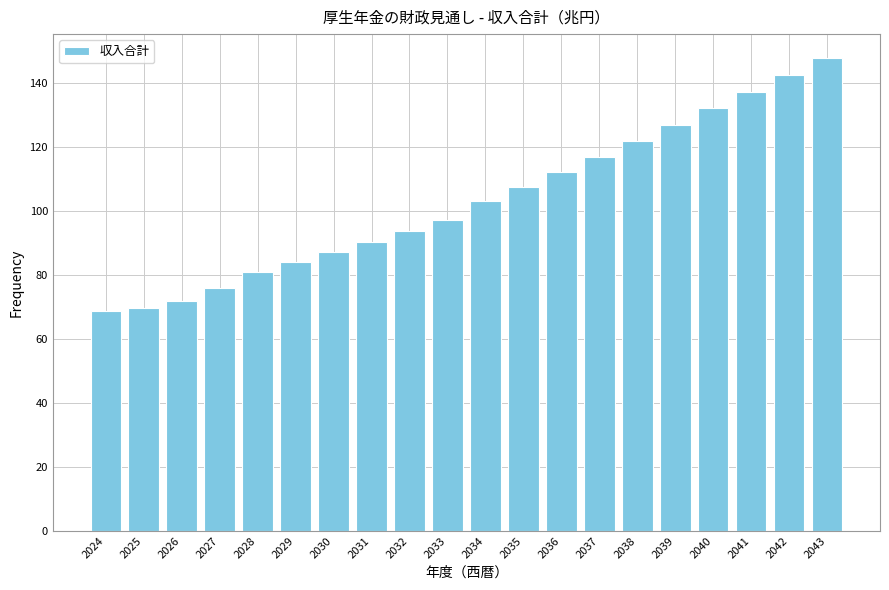

Reading left to right, extract all data points from this chart.

2024=68.7	2025=69.7	2026=71.9	2027=76.1	2028=81.0	2029=84.1	2030=87.3	2031=90.5	2032=93.8	2033=97.1	2034=103.3	2035=107.7	2036=112.3	2037=117.1	2038=122.0	2039=127.1	2040=132.3	2041=137.4	2042=142.6	2043=148.0